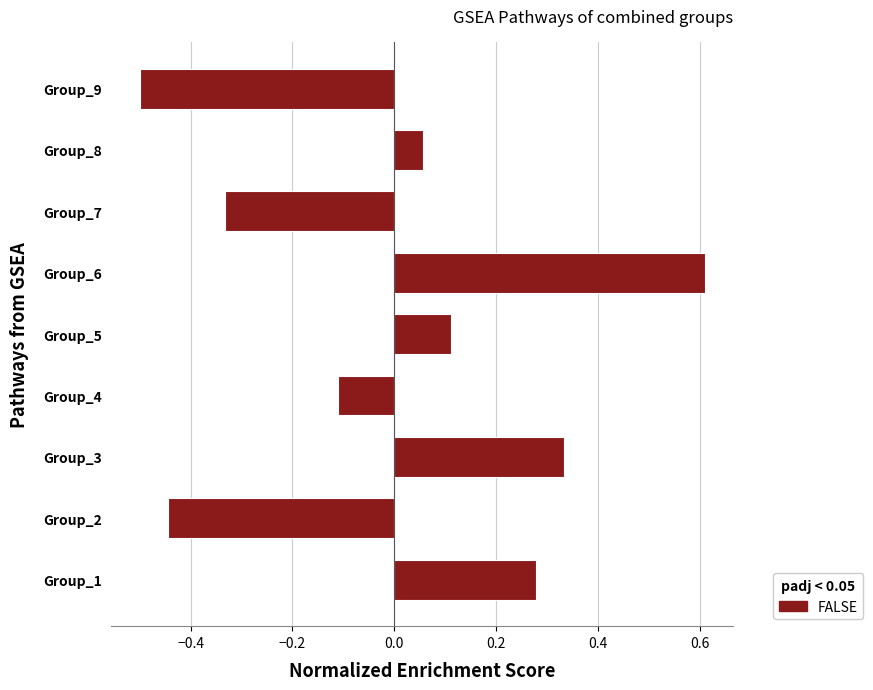

How many distinct data groups are displayed?

1